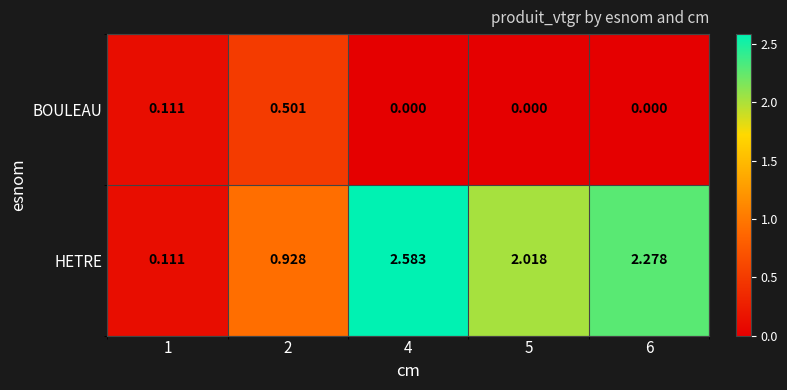

Which series has the largest total across all categories?

HETRE